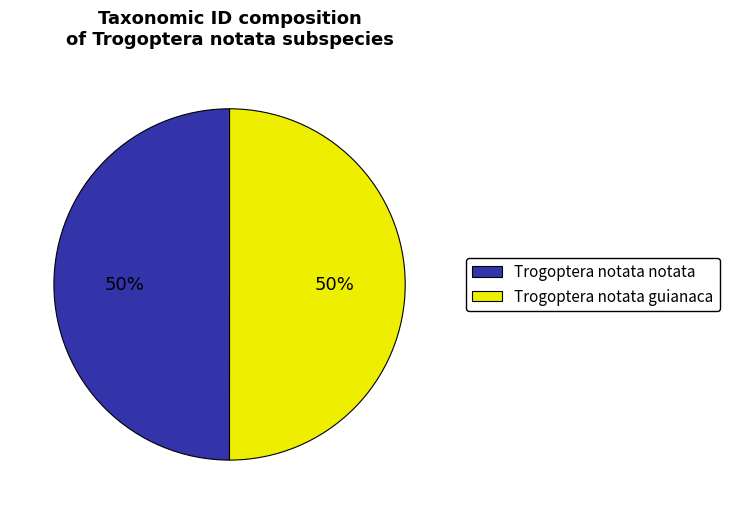

Approximately how many times larger is the value at Trogoptera notata notata compared to Trogoptera notata guianaca?

1.0